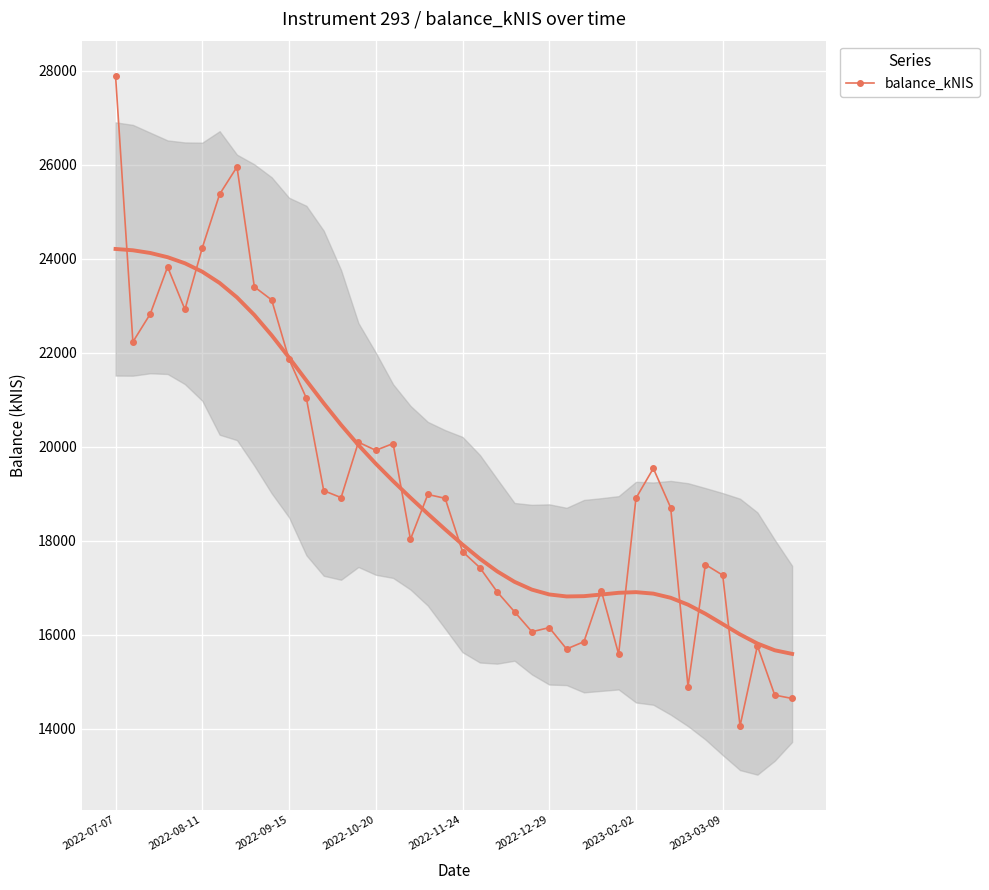

What is the highest value of the balance_kNIS series?

27892.8